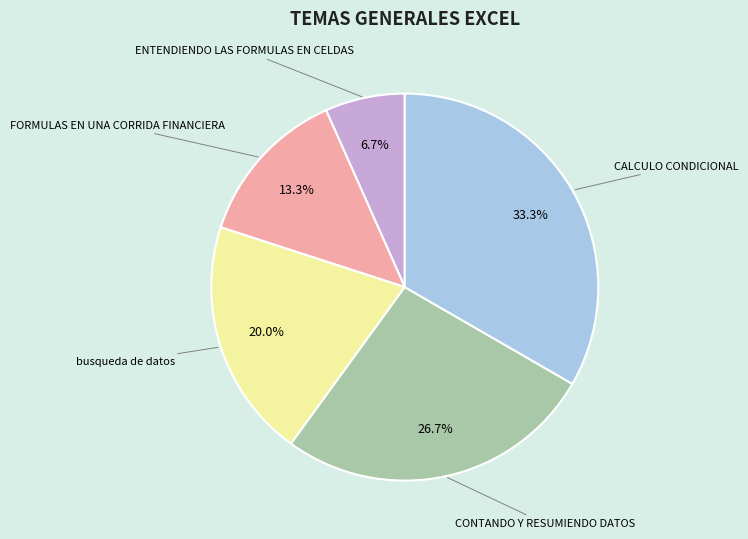

Does FORMULAS EN UNA CORRIDA FINANCIERA represent more than half of the total?

No